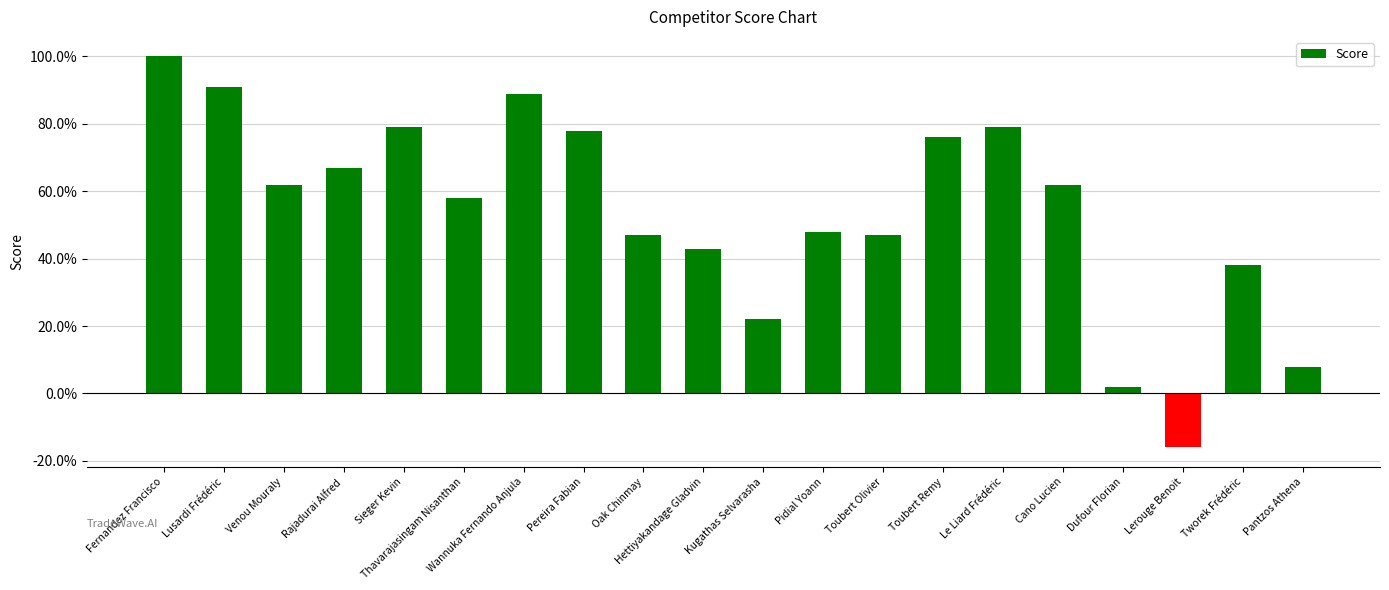

Which has a higher value, Sieger Kevin or Hettiyakandage Gladvin?

Sieger Kevin